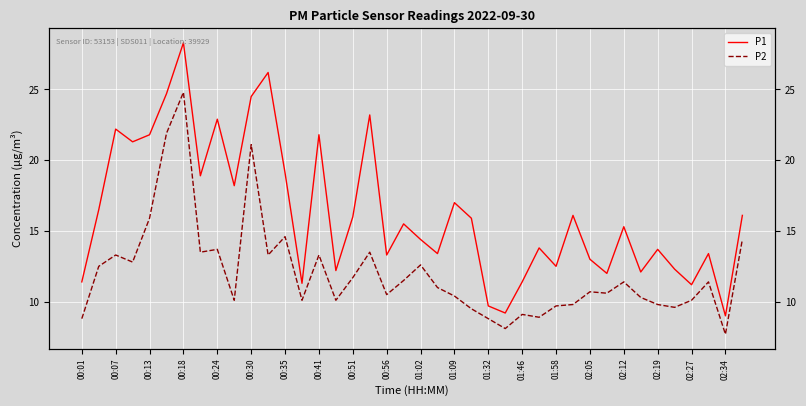

True or false: P1 and P2 intersect in this chart.

False